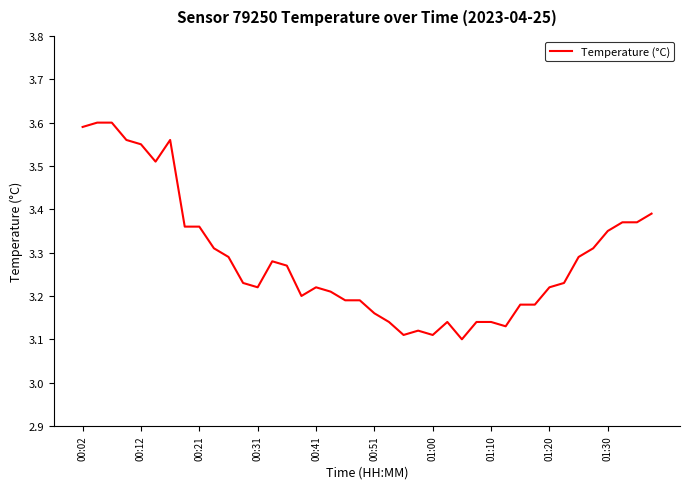

What is the difference between the maximum and minimum values?

0.5